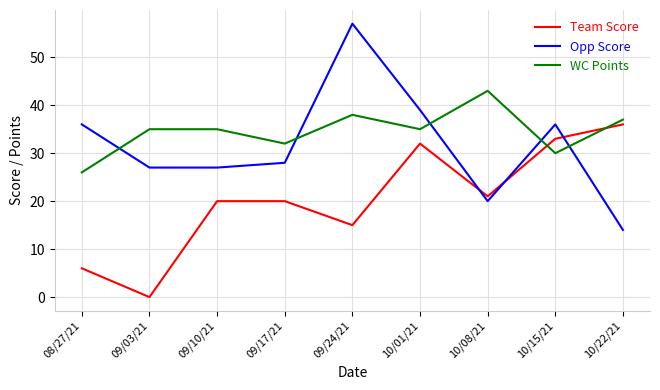

What is the difference between the maximum and minimum values in the Opp Score series?

43